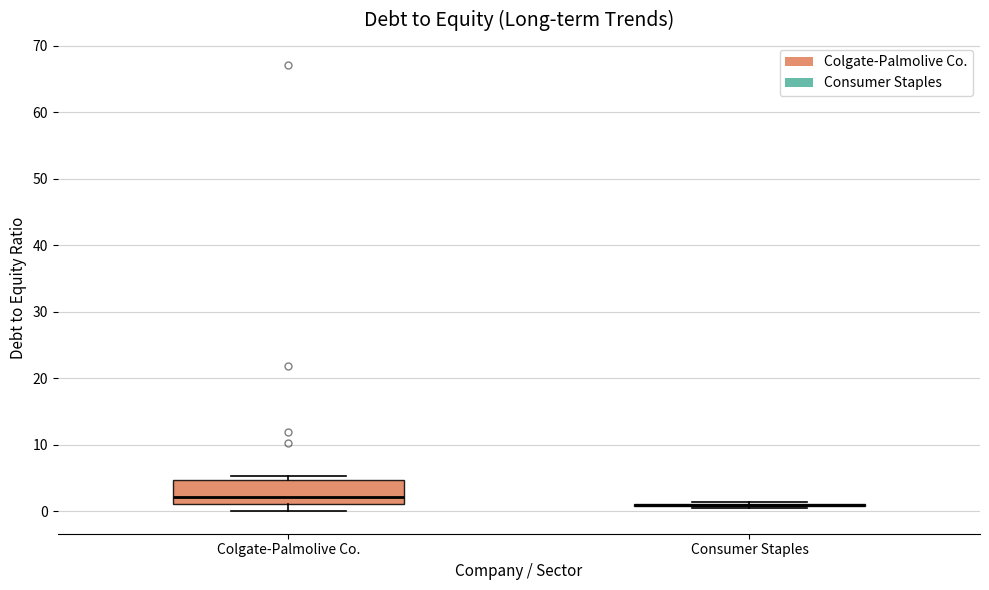

Reading left to right, read every box against the y-axis: the position of its median line, the range the box covers, and the ends of its whiskers. The values are not printed on the chart, so give them approximately, as read against the axis.

Colgate-Palmolive Co.: median 2, box 1 to 5, whiskers 0 to 5 (just above the box's upper edge)
Consumer Staples: box collapsed to a line at 1, whiskers 1 to 1